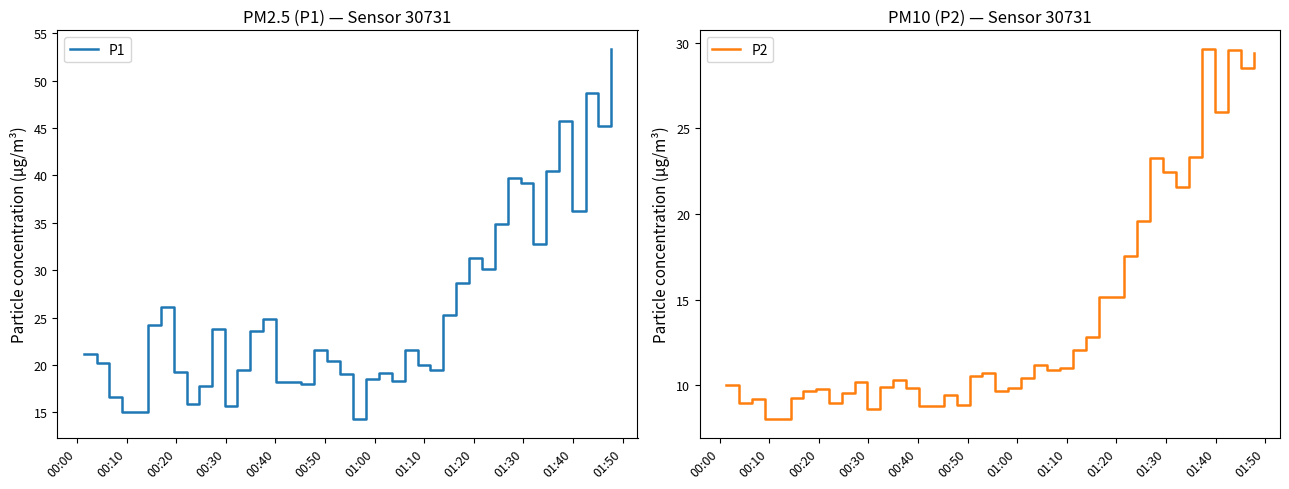

True or false: P2 has more than 0 interior local peaks.

True